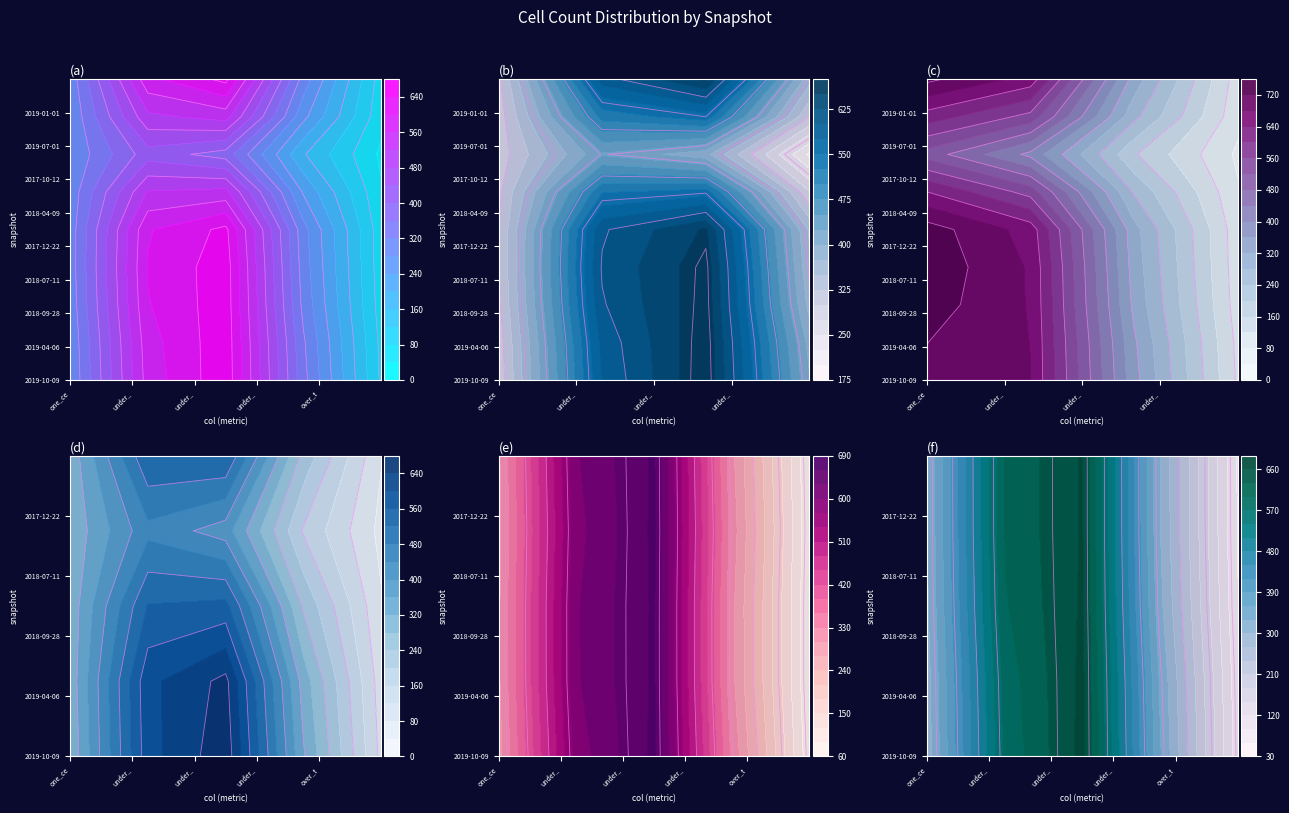

How many positive values does the 2019-07-01 series have?

4